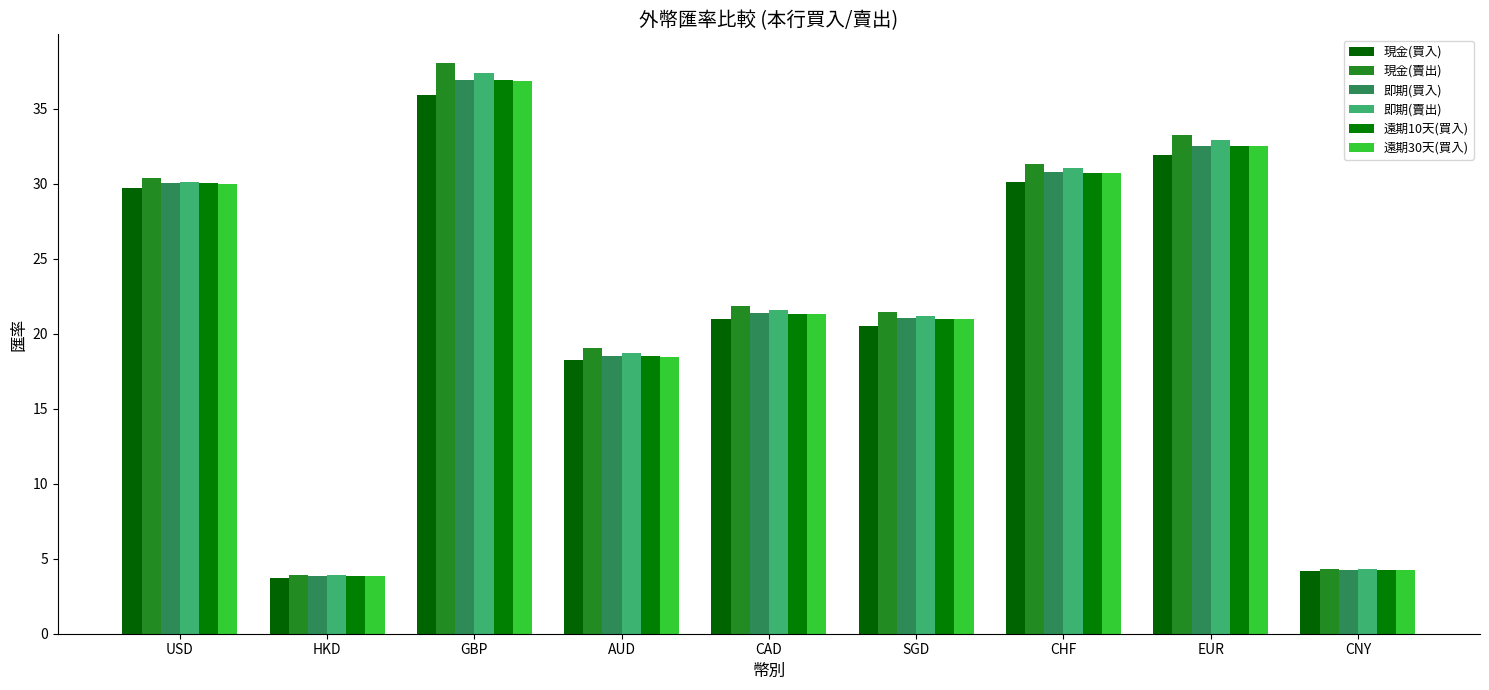

Between SGD and CHF, which is larger?

CHF